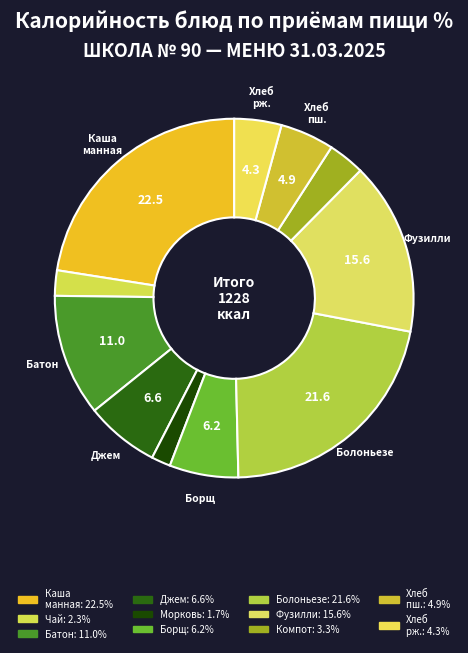

How many segments does this pie chart have?

11